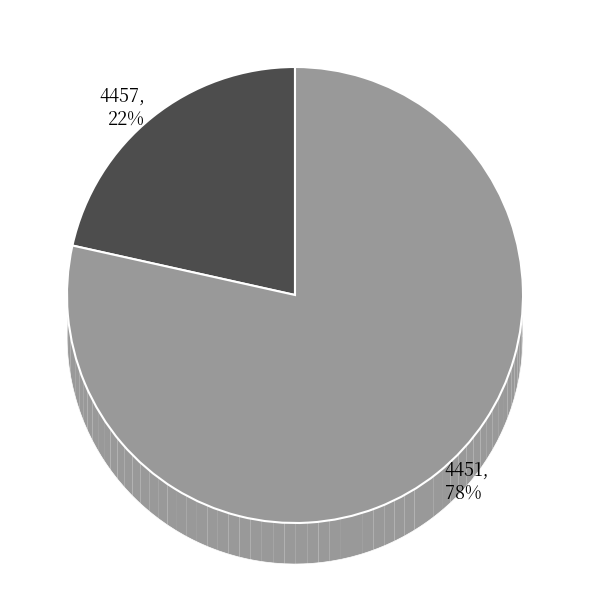

How many slices are in this pie chart?

2